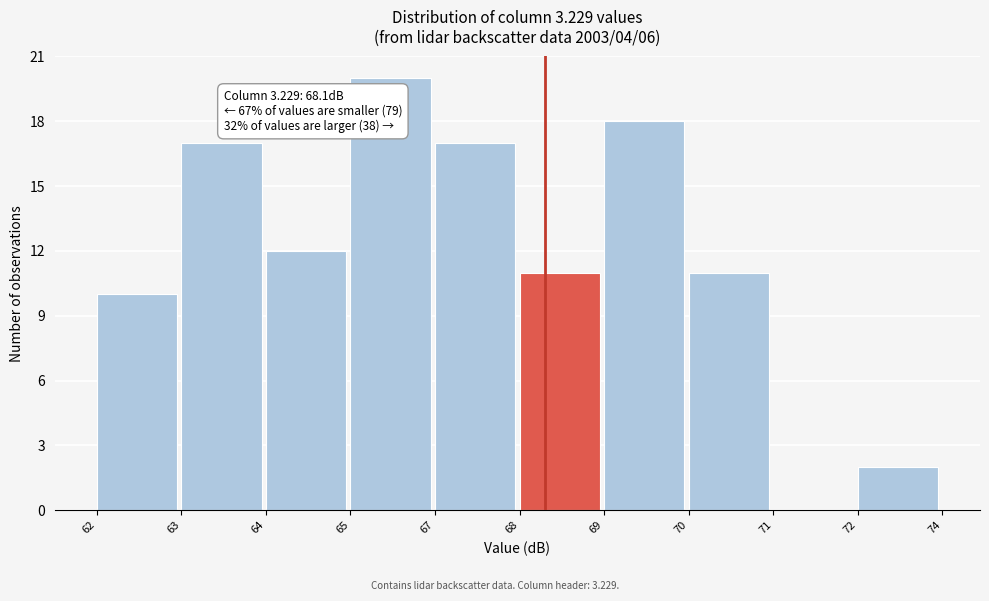

Reading left to right, list all the values displayed in this chart.

62=10	63=17	64=12	65=20	67=17	68=11	69=18	70=11	71=0	72=2